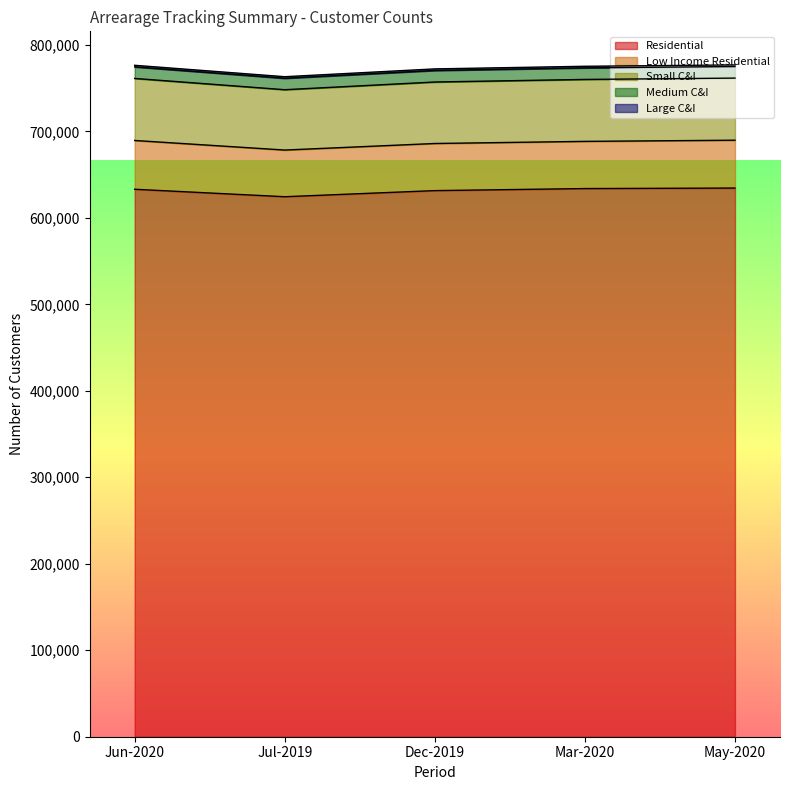

At which category is the sum across all series the highest?

May-2020